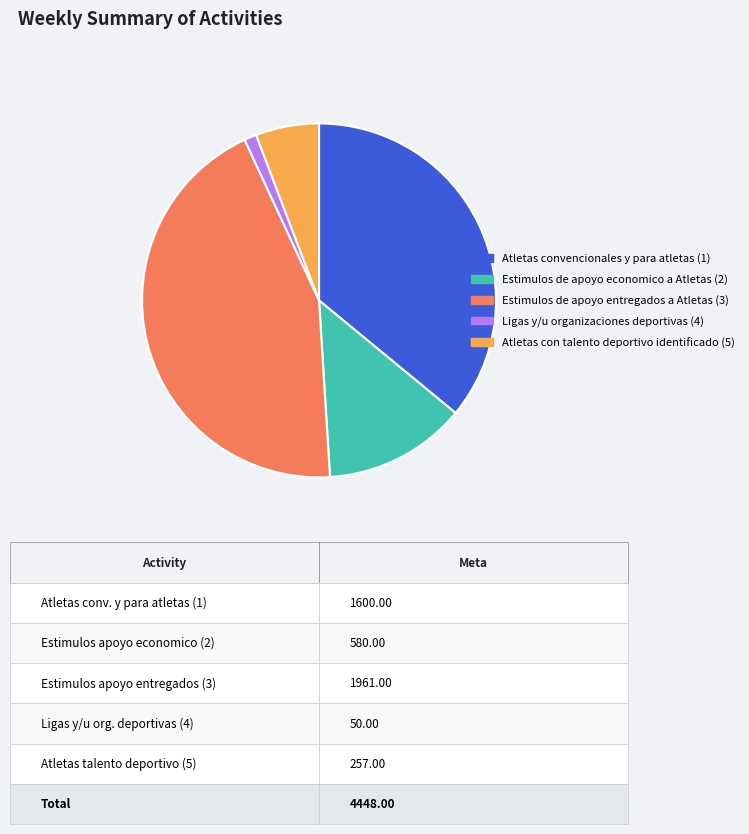

Which slice is the smallest?

Ligas y/u organizaciones deportivas (4)